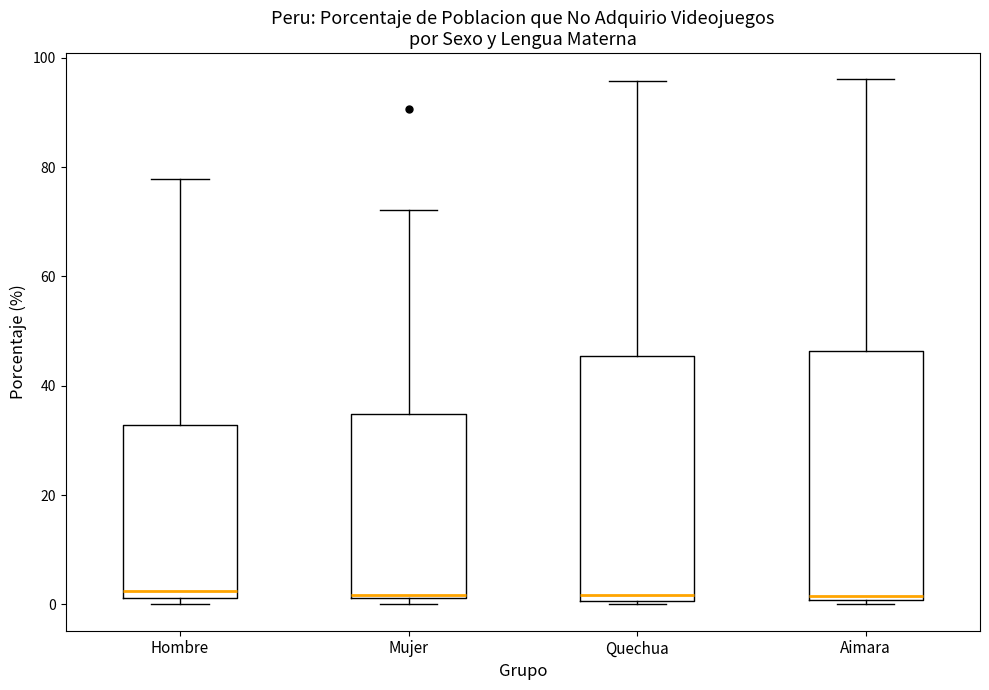

Where does the upper whisker of the box for Quechua end on the y-axis? The values are not printed on the chart, so give them approximately, as read against the axis.

96